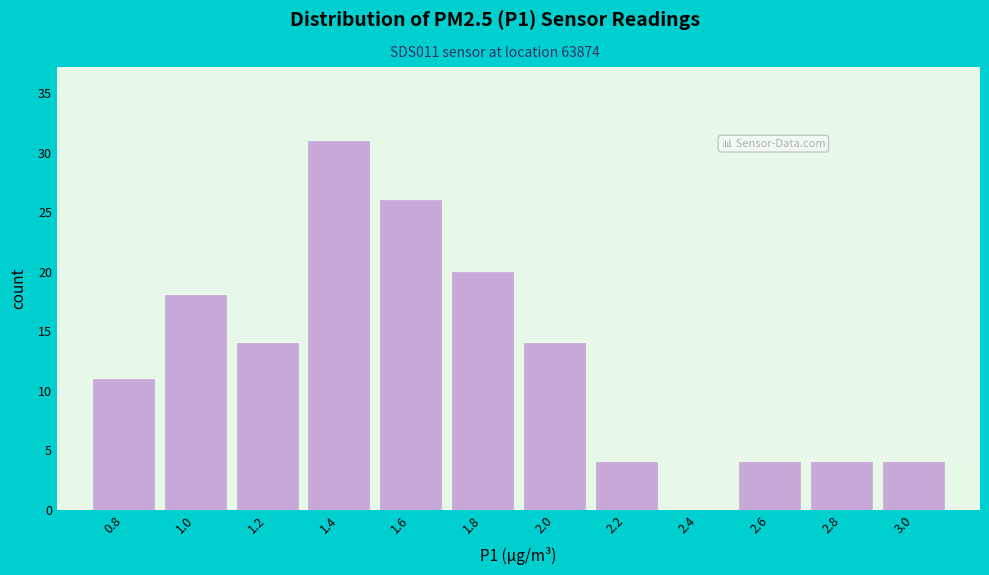

Reading left to right, extract all data points from this chart.

0.8=11	1.0=18	1.2=14	1.4=31	1.6=26	1.8=20	2.0=14	2.2=4	2.4=0	2.6=4	2.8=4	3.0=4